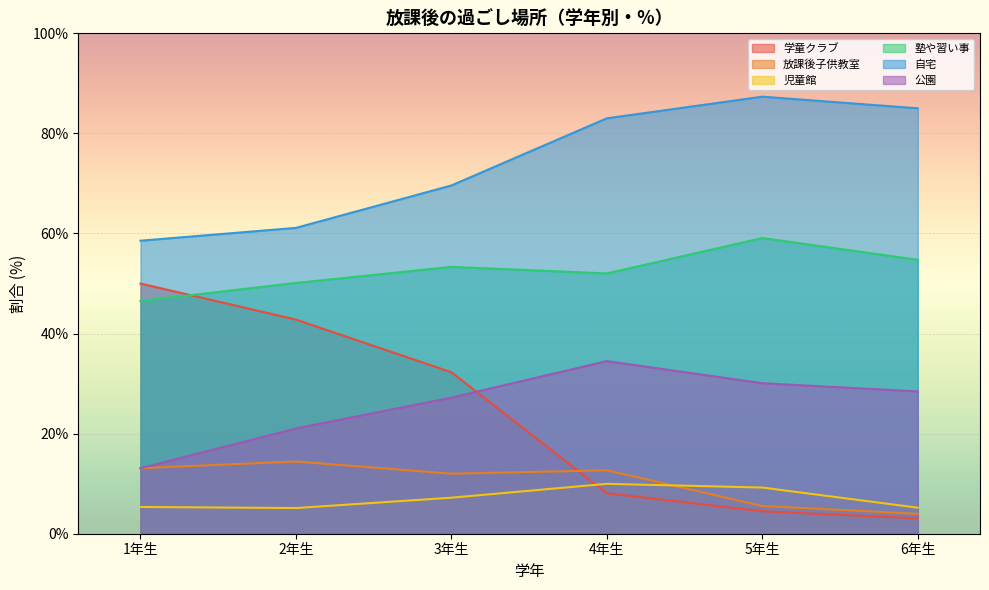

True or false: 塾や習い事 and 放課後子供教室 intersect in this chart.

False